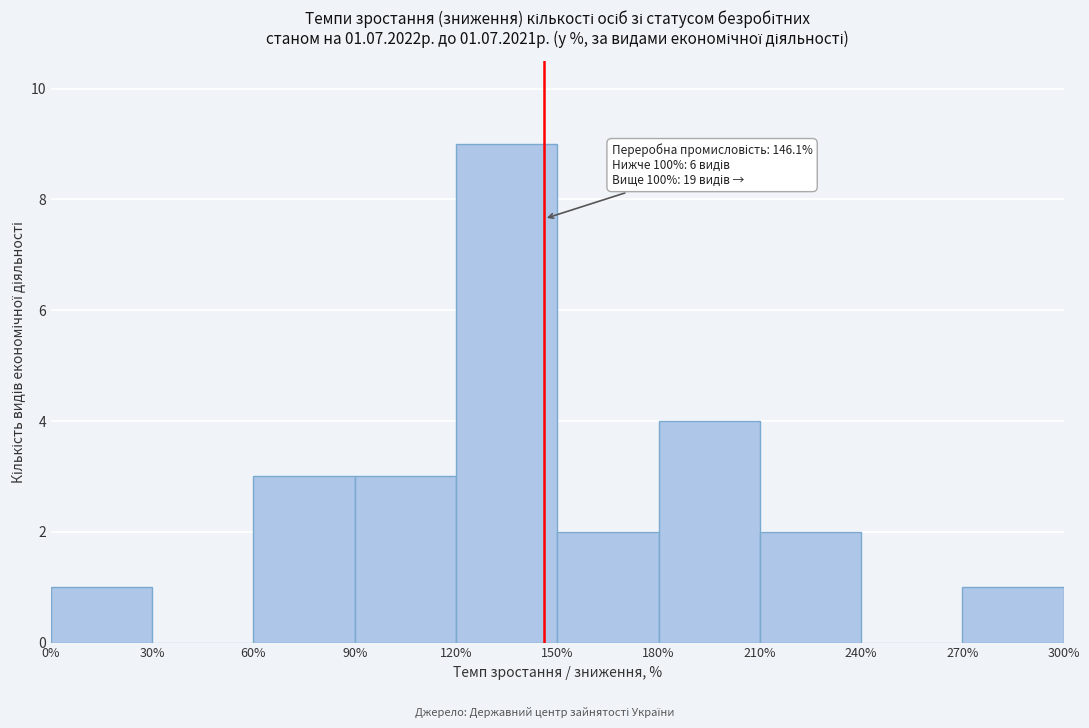

Over which range of the x-axis is the bar tallest?

120% to 150%